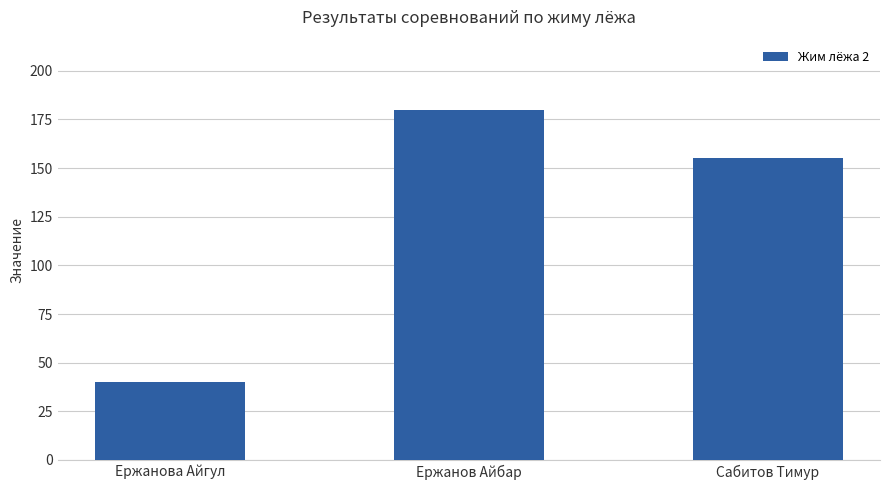

What is the value of the 3rd bar from the left?

155